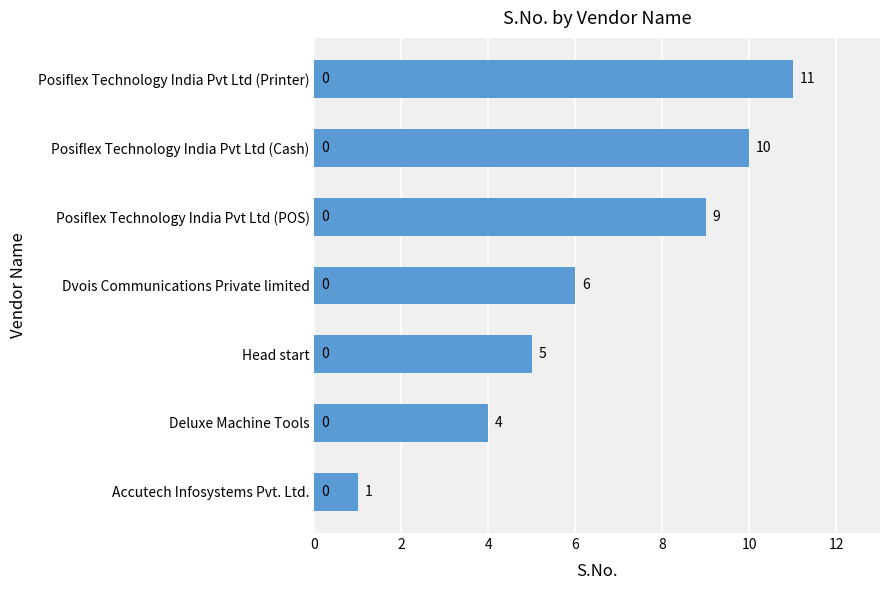

Reading bottom to top, what are all the values shown in this chart?

1	4	5	6	9	10	11